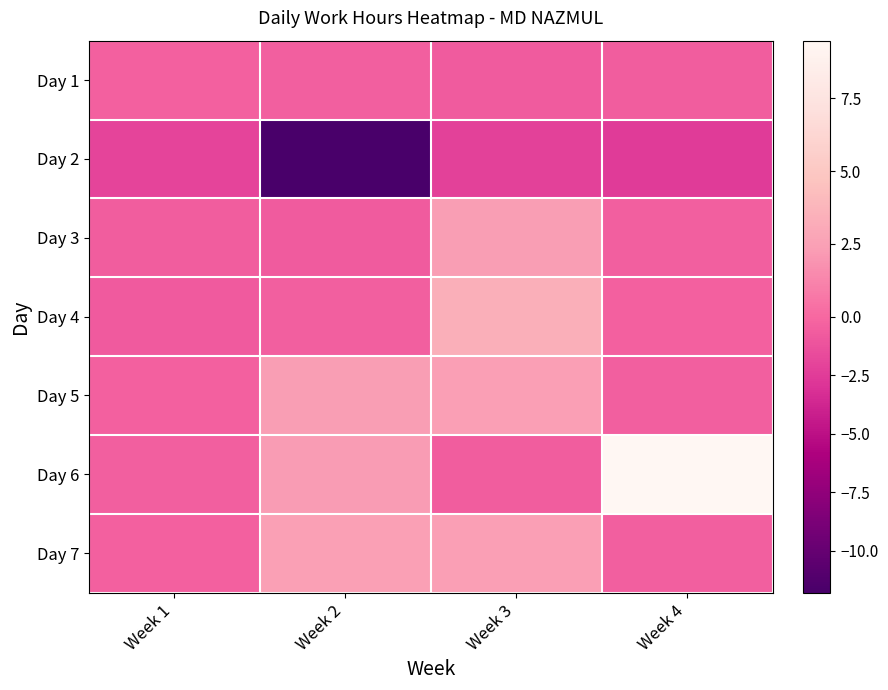

What is the total value across all series at Week 1?

-5.2